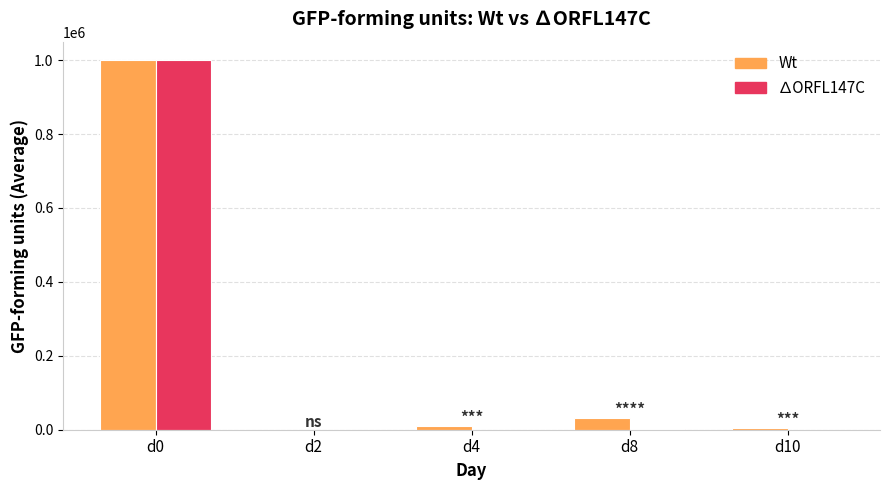

What is the highest value of the ∆ORFL147C series?

1000000.0